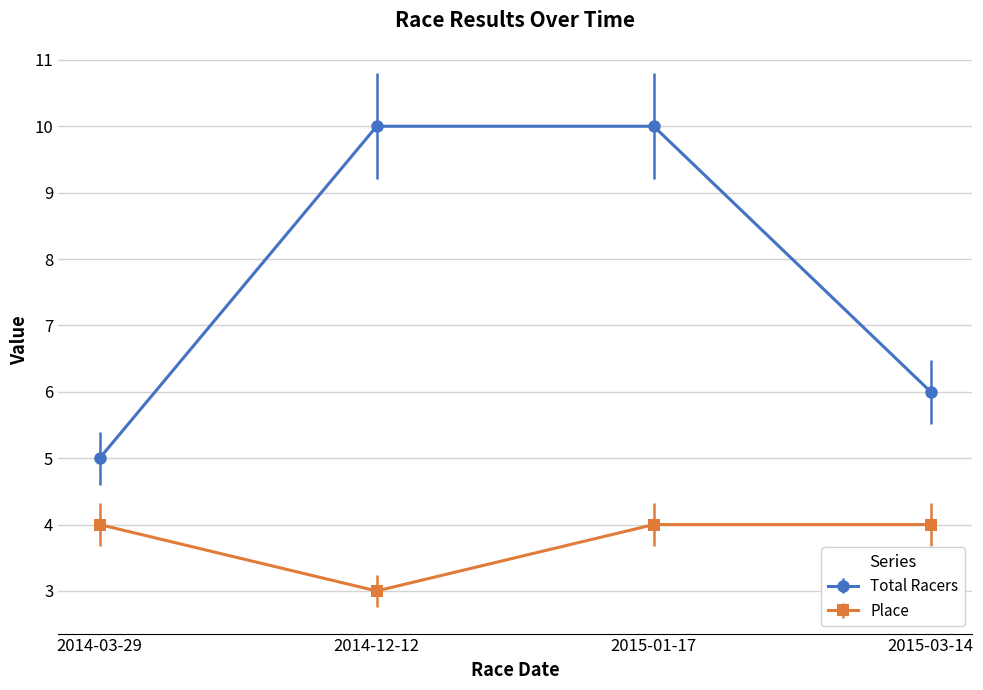

True or false: Total Racers has a value of 6 at 2015-03-14.

True